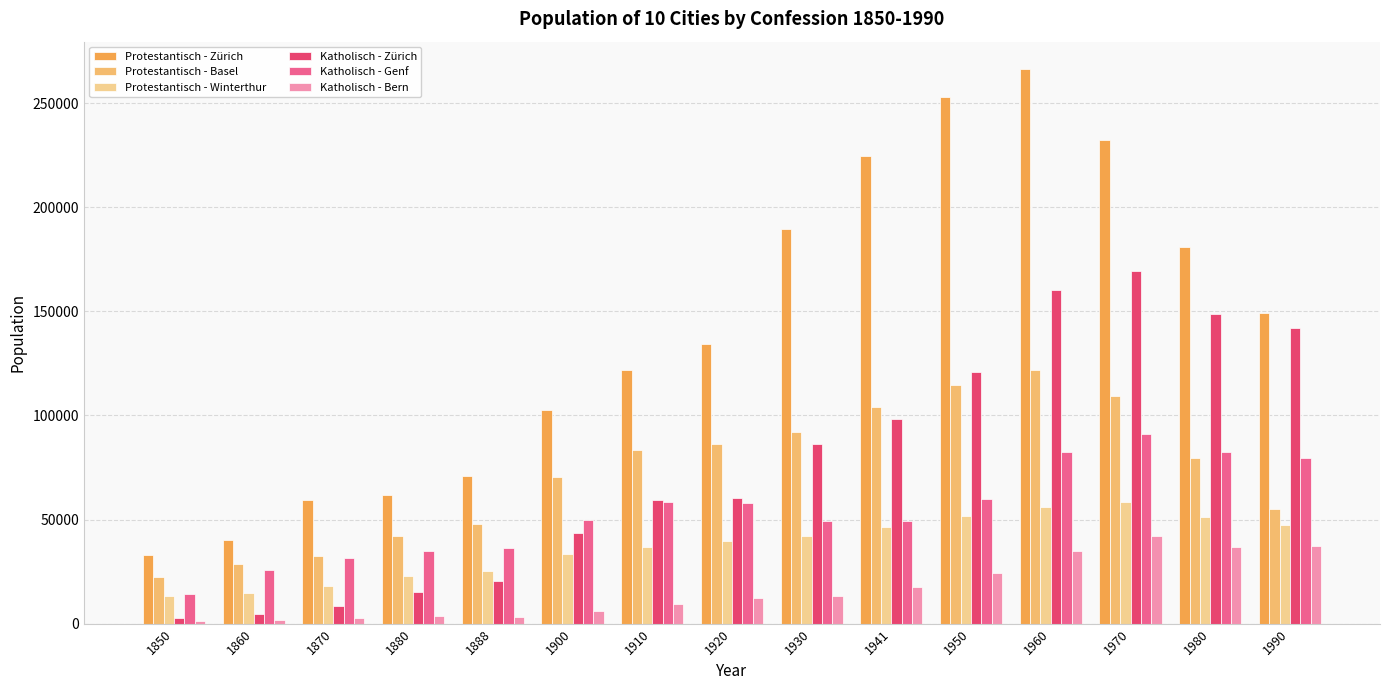

Count the number of data series in this chart.

6